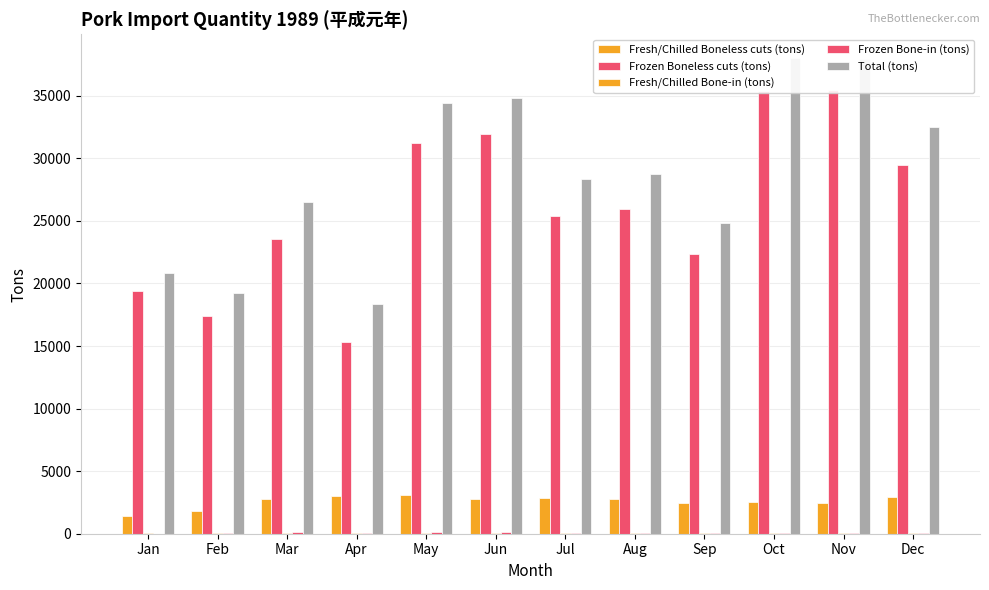

What is the difference between the highest and lowest values at Nov?

37938